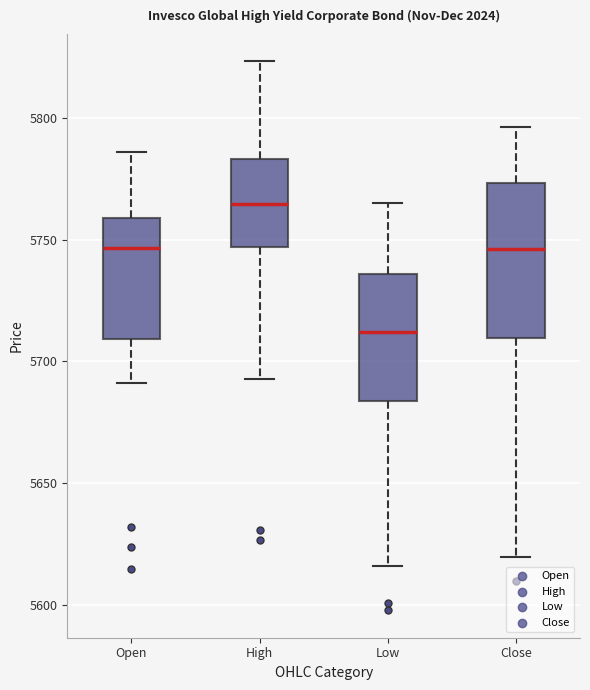

Reading left to right, read every box against the y-axis: the position of its median line, the range the box covers, and the ends of its whiskers. The values are not printed on the chart, so give them approximately, as read against the axis.

Open: median 5745, box 5710 to 5760, whiskers 5690 to 5785
High: median 5765, box 5745 to 5785, whiskers 5695 to 5825
Low: median 5710, box 5685 to 5735, whiskers 5615 to 5765
Close: median 5745, box 5710 to 5775, whiskers 5620 to 5795